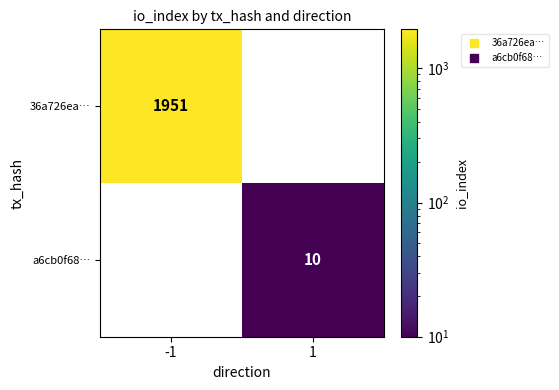

Rank the series by their maximum value, from highest to lowest.

36a726ea…, a6cb0f68…